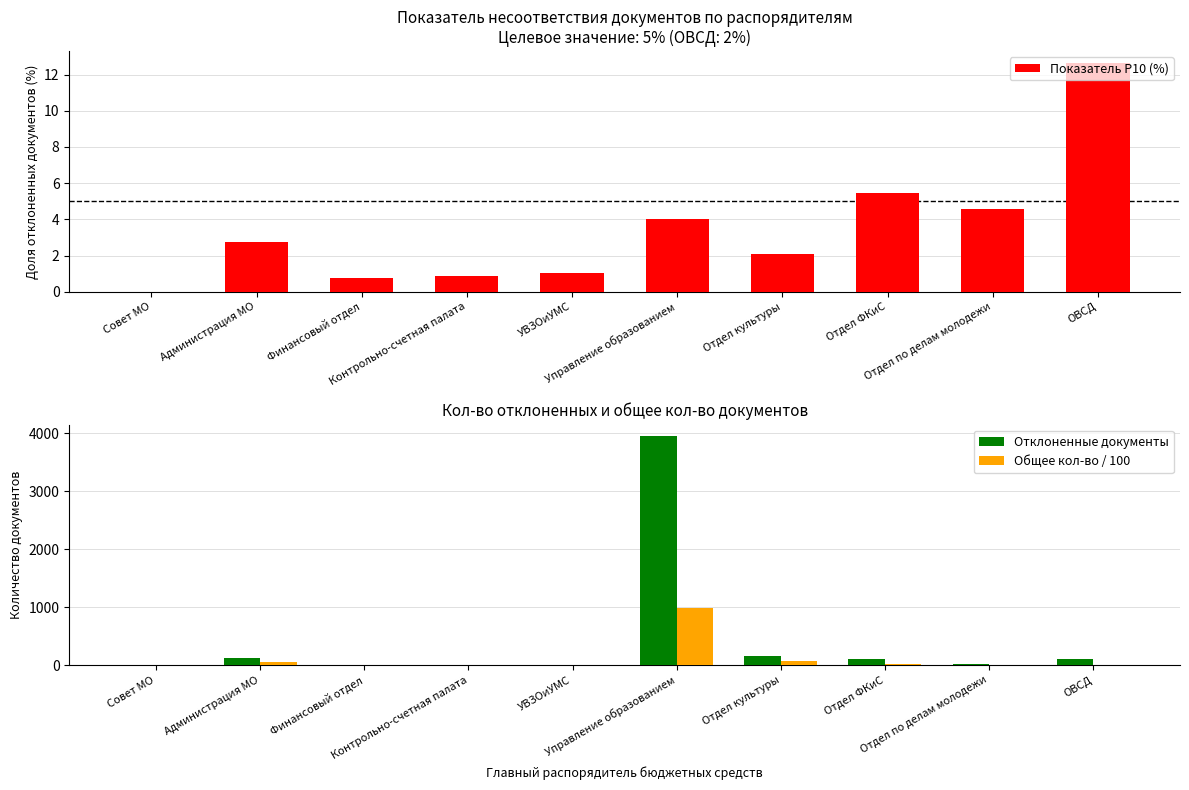

How many data points in Общее кол-во / 100 are above 7?

5